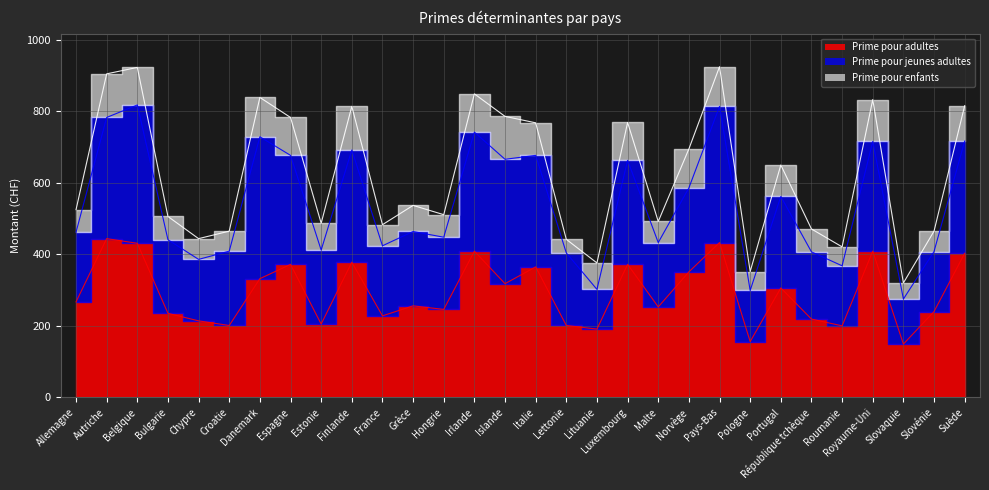

What is the value of the Prime pour enfants point at the 9th from the left?

75